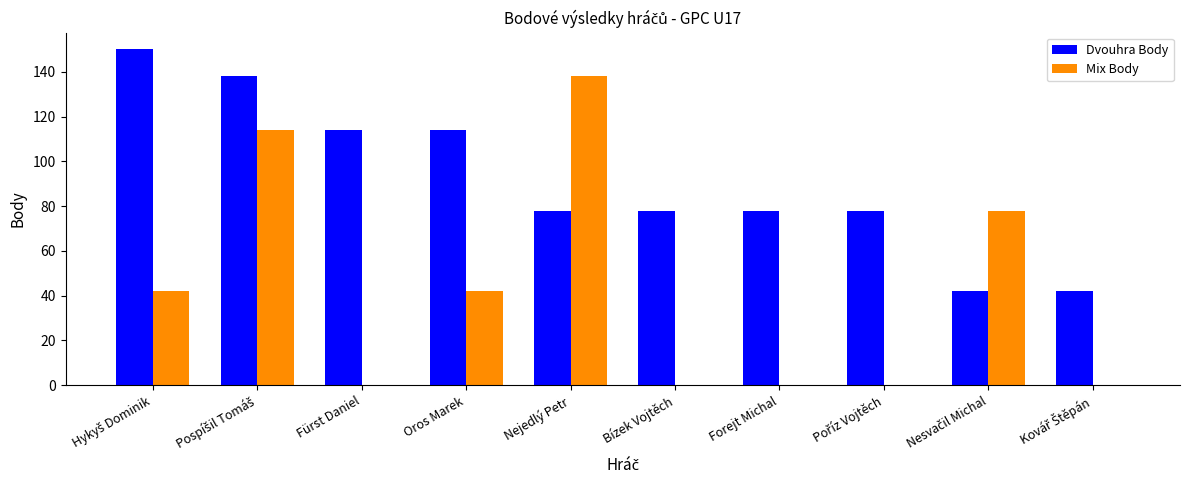

Which series has the widest spread of values?

Mix Body